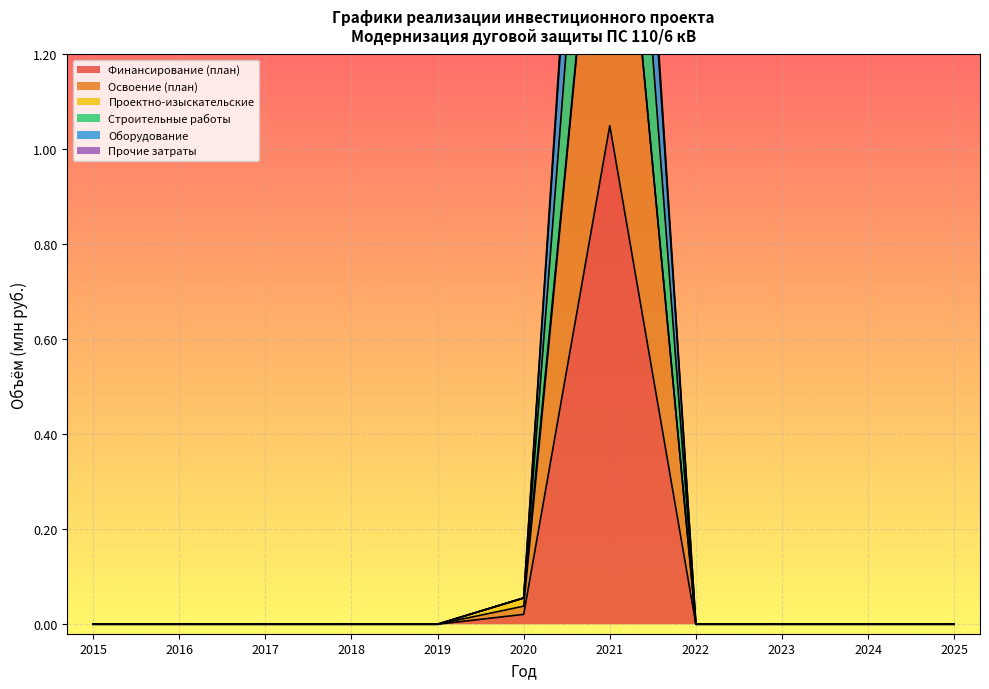

What is the maximum value shown in the chart?

2.8